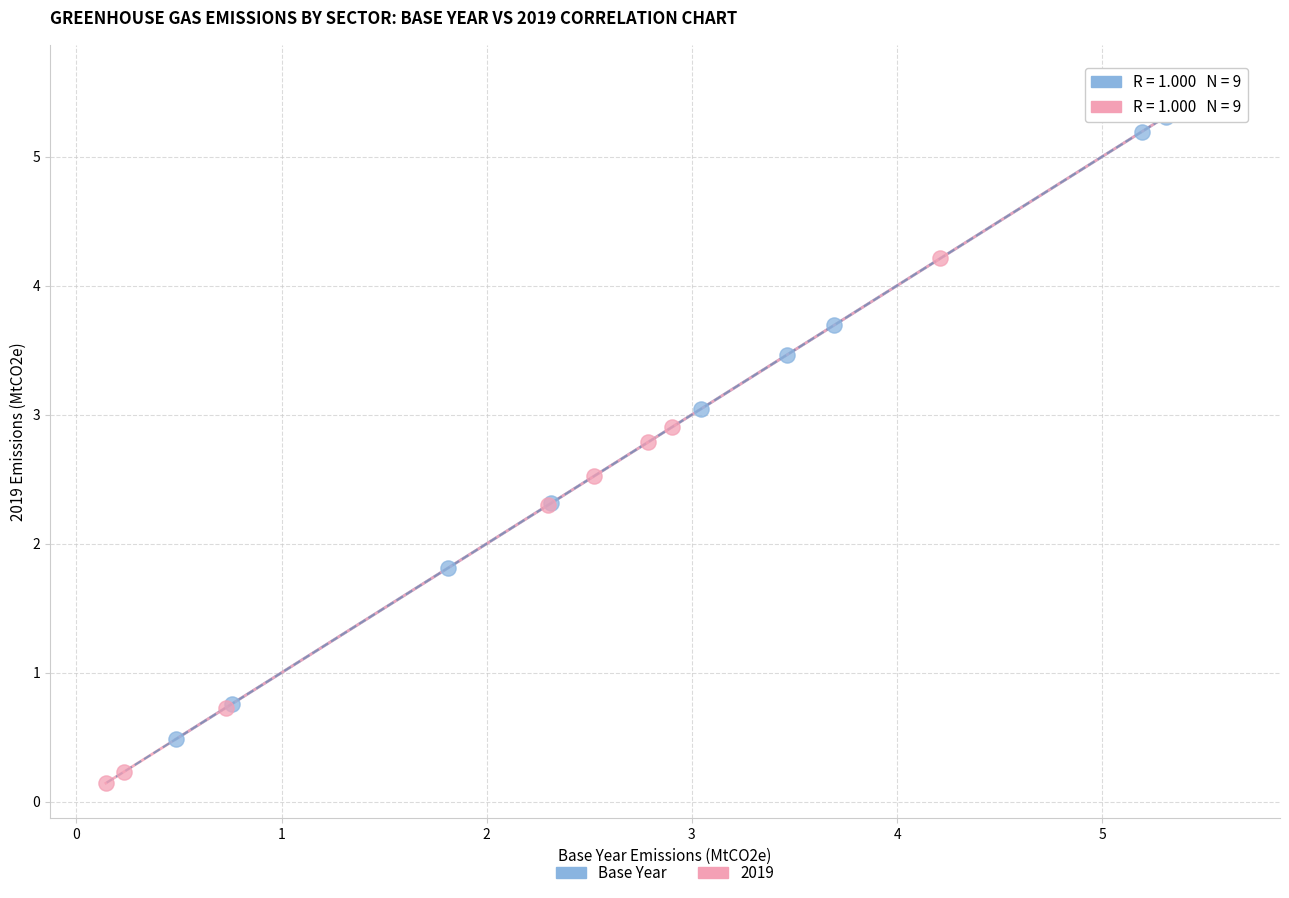

Which series reaches the minimum Y coordinate?

2019